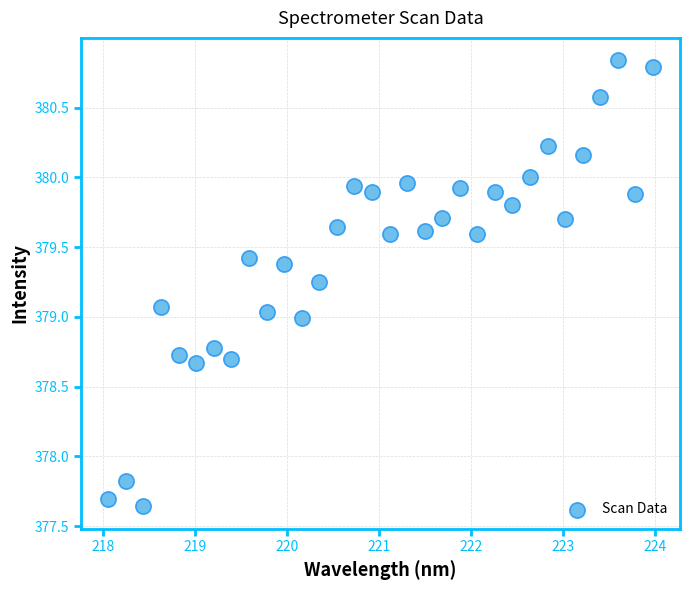

What is the range of X values (max minus min)?

5.9